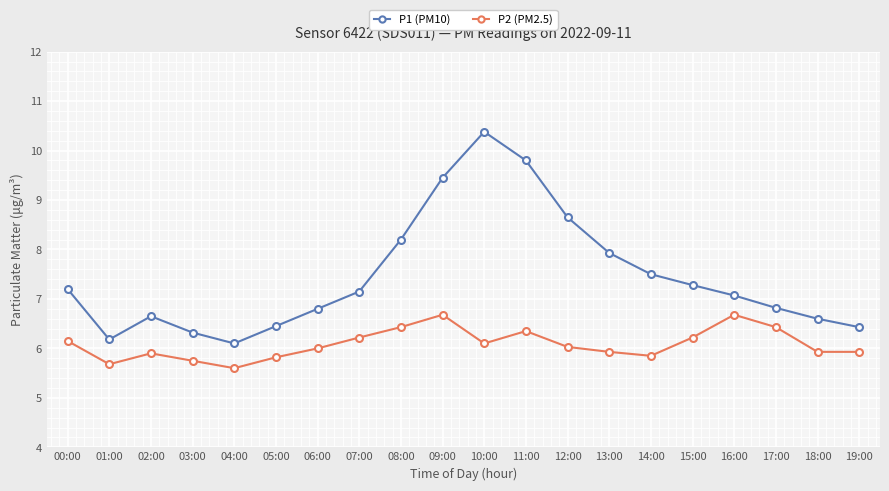

What is the spread (max minus min) of values at 19:00?

0.5